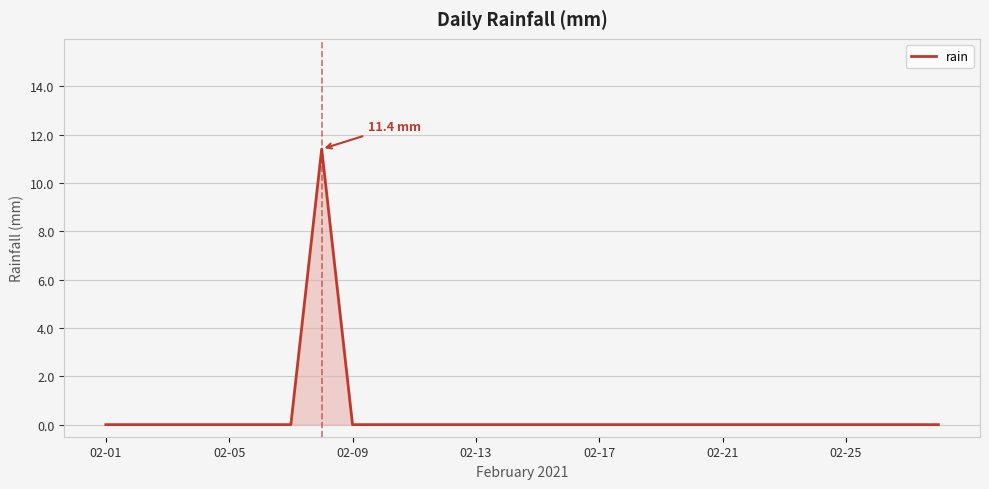

How many lines are shown in the chart?

1